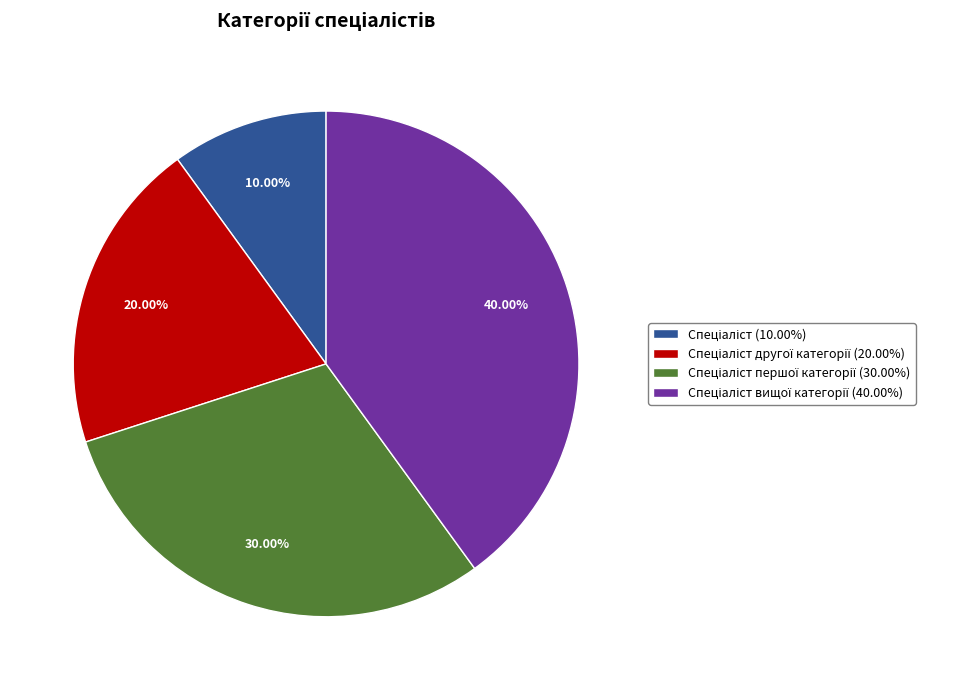

To the nearest percent, what is the difference between the largest and smallest slice percentages?

30%